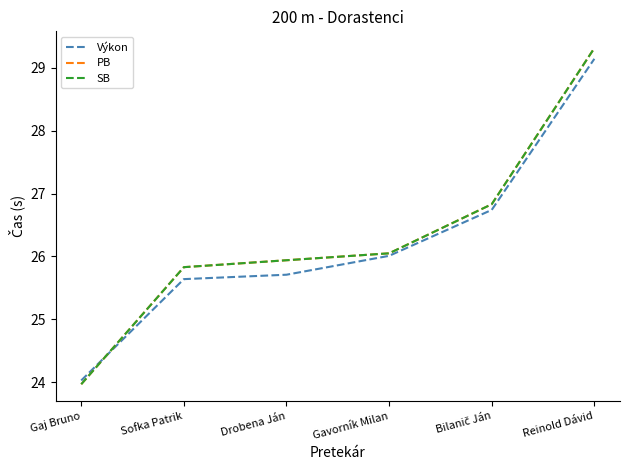

True or false: SB has more than 2 interior local peaks.

False